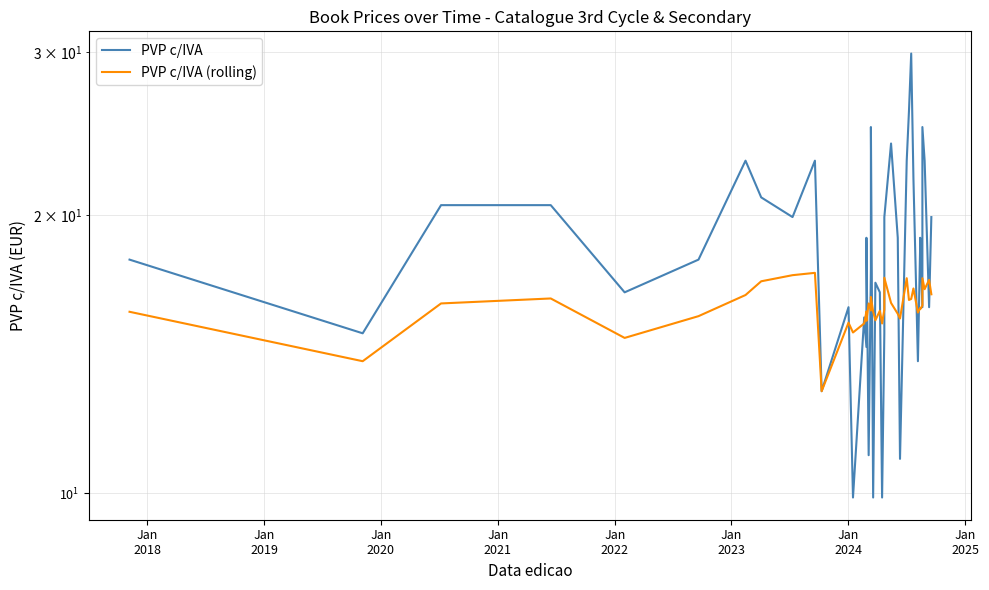

Does the chart have visible grid lines?

Yes